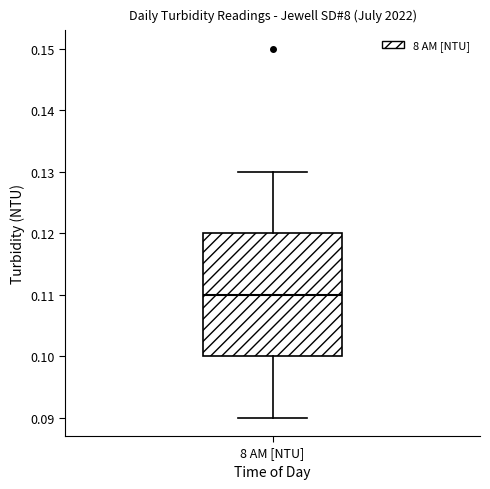

Read this box plot against the y-axis: the position of the median line, the range covered by the box, and the ends of both whiskers. The values are not printed on the chart, so give them approximately, as read against the axis.

median 0.11, box 0.10 to 0.12, whiskers 0.09 to 0.13